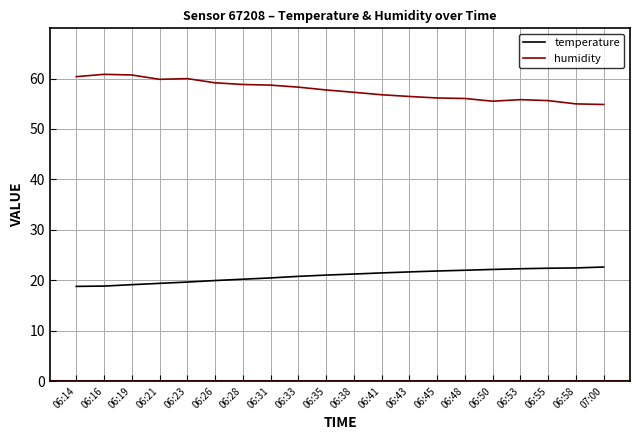

What position from the right is 06:33?

12